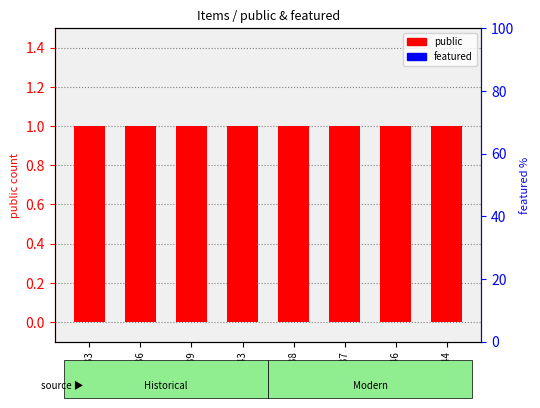

Reading left to right, extract all data points from this chart.

public: 1	1	1	1	1	1	1	1
featured: 0	0	0	0	0	0	0	0